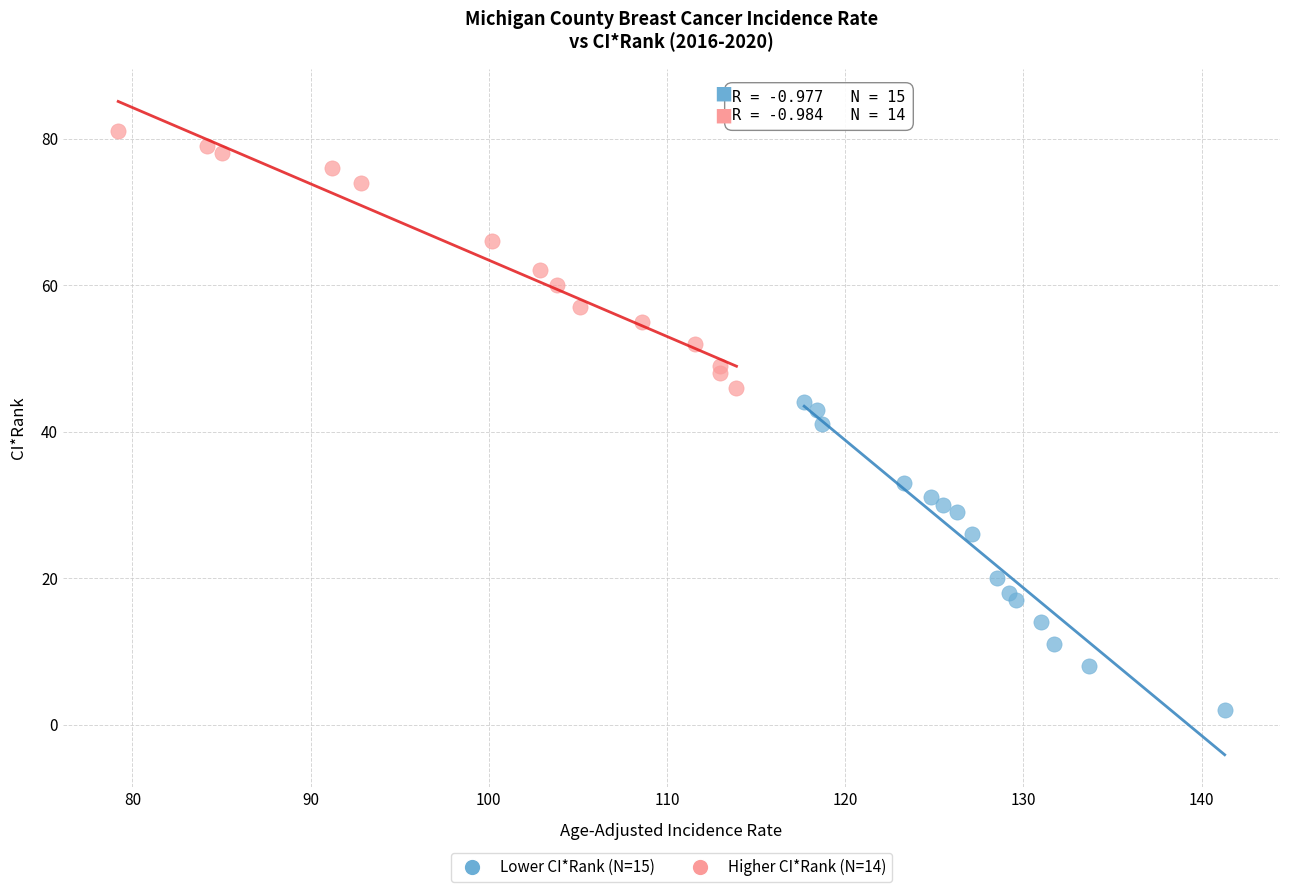

Which series contains the highest Y value?

Higher CI*Rank (N=14)